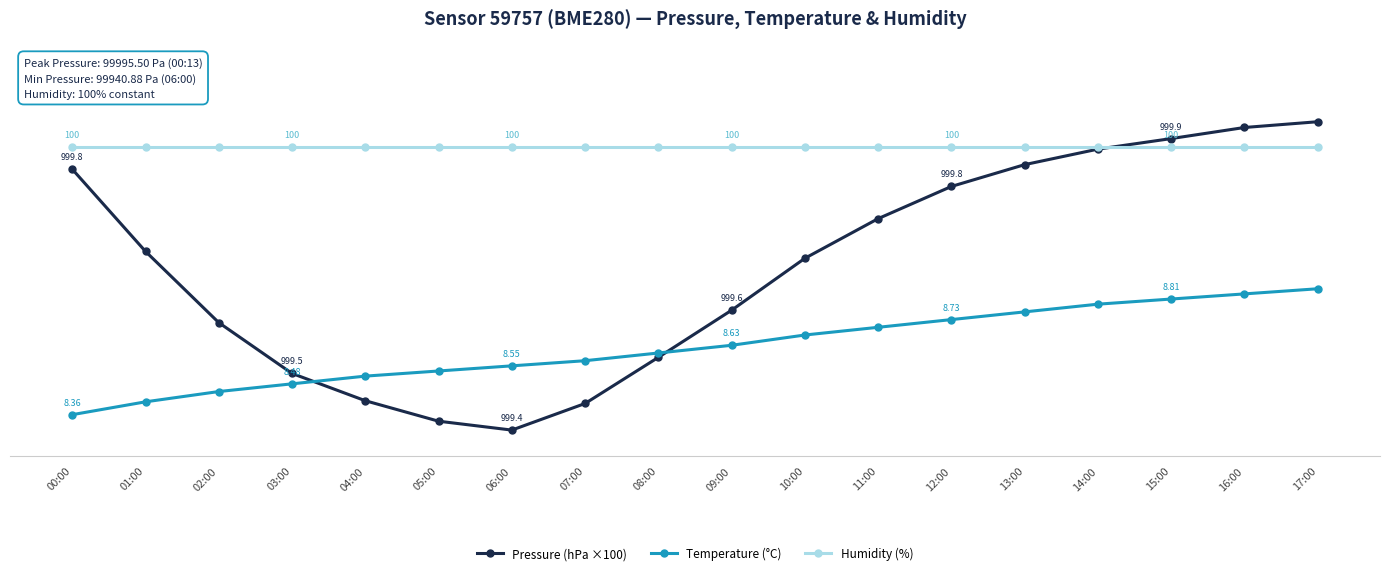

At which category is the sum across all series the highest?

17:00